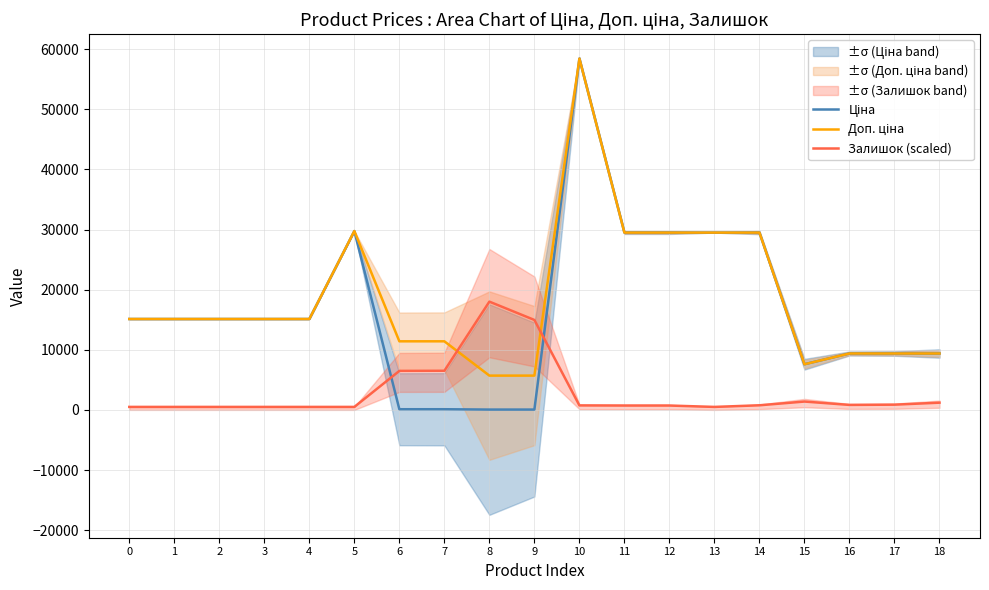

What is the value of the Залишок (scaled) point at the 9th from the left?

18007.2